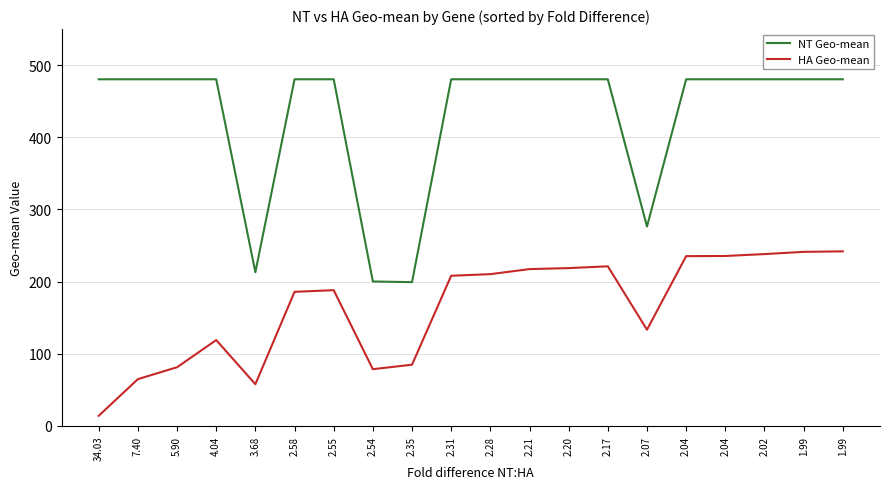

At which category does NT Geo-mean reach its first local valley?

3.68